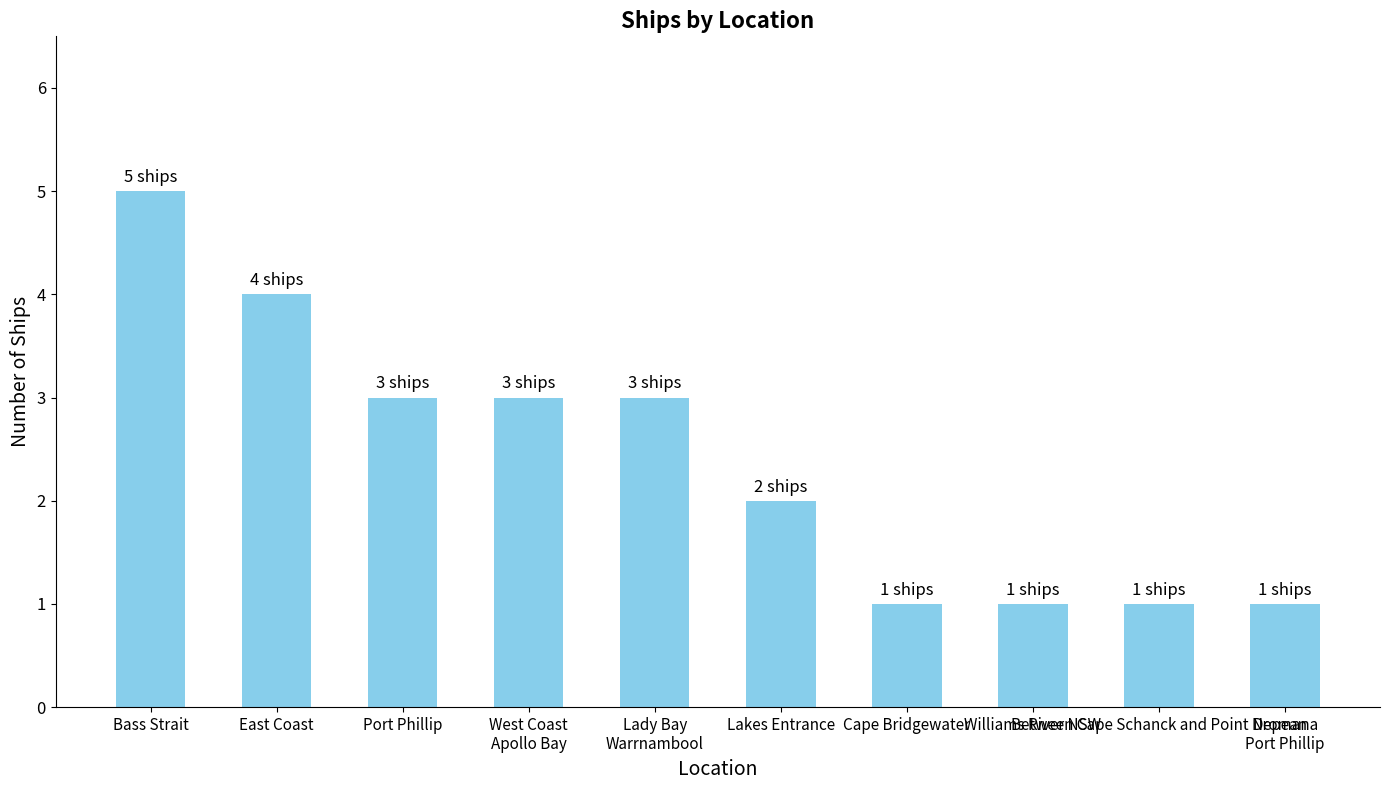

Are the bars grouped side by side (vs. stacked)?

No